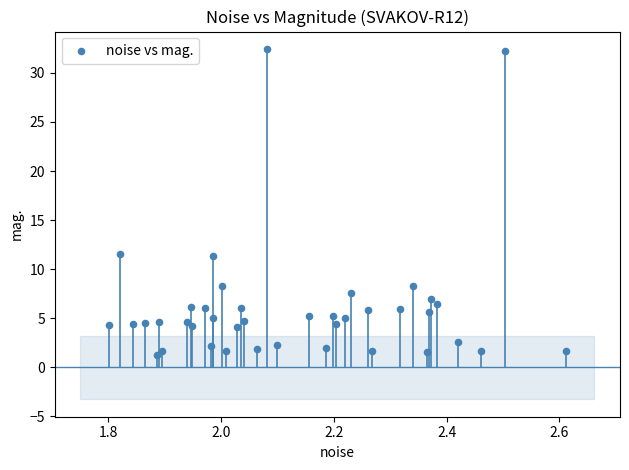

What is the range of Y values (max minus min)?

31.1